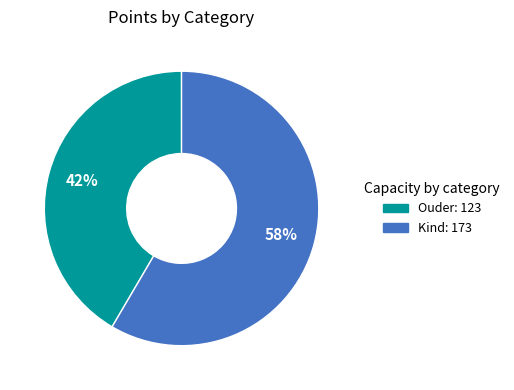

Does Kind account for over 50% of the chart?

Yes